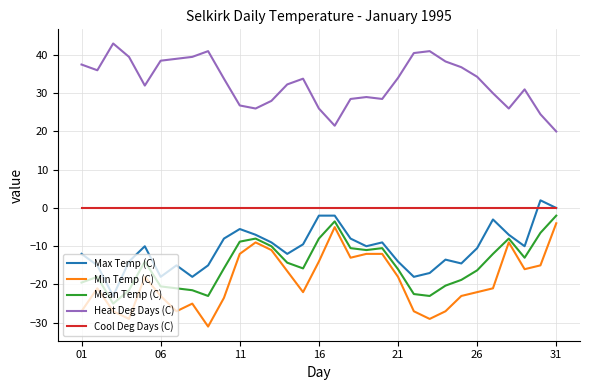

True or false: Min Temp (C) has more than 1 points higher than both neighbors.

True